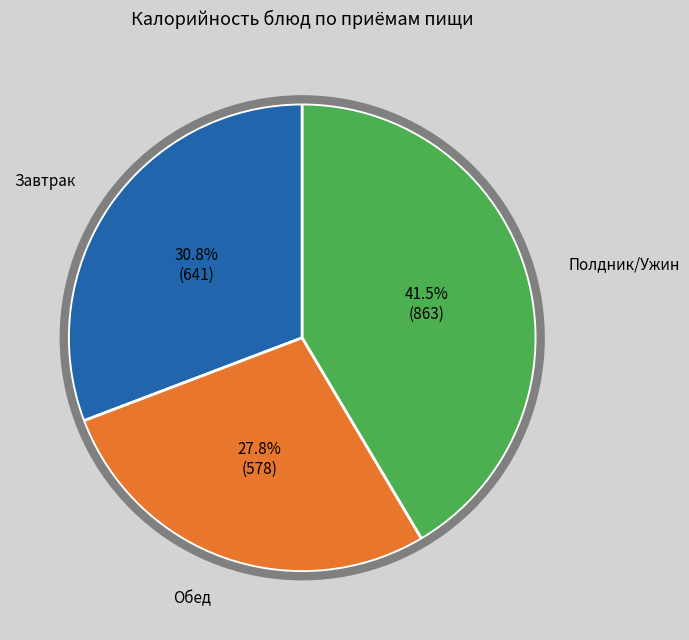

Is there a majority slice in this chart?

No